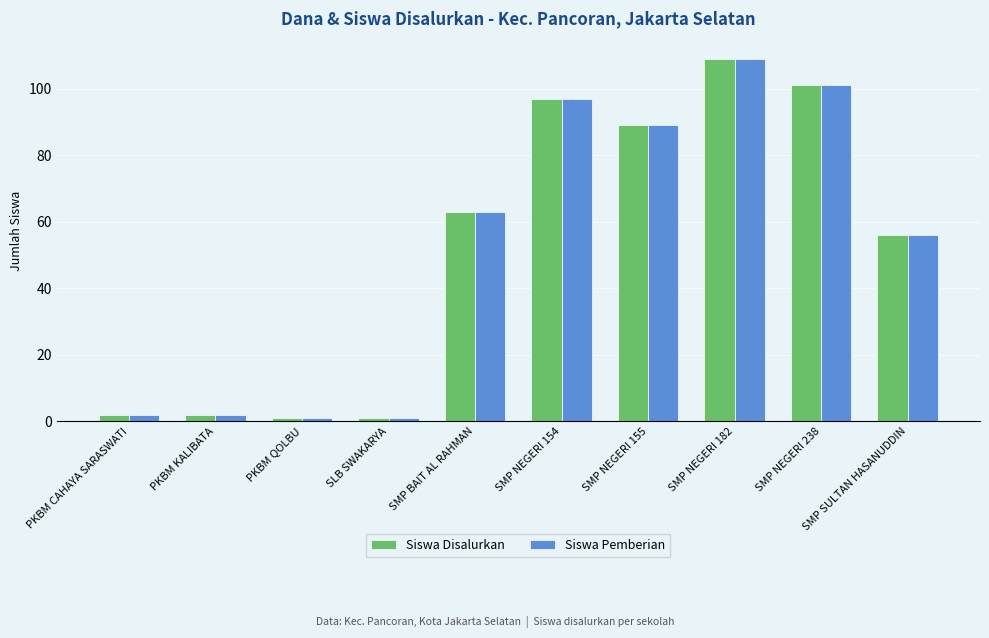

Is it true that Siswa Disalurkan equals 39 at SMP NEGERI 182?

False